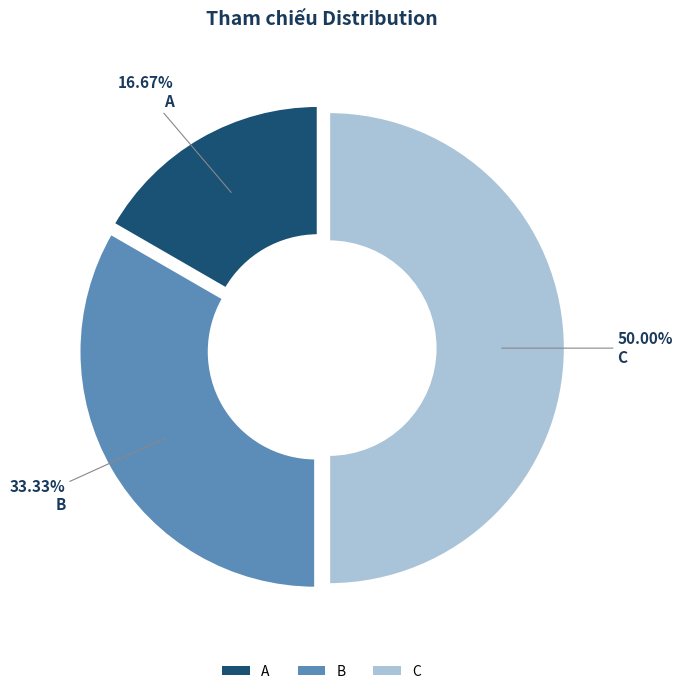

Which category has the smallest portion of the pie?

A